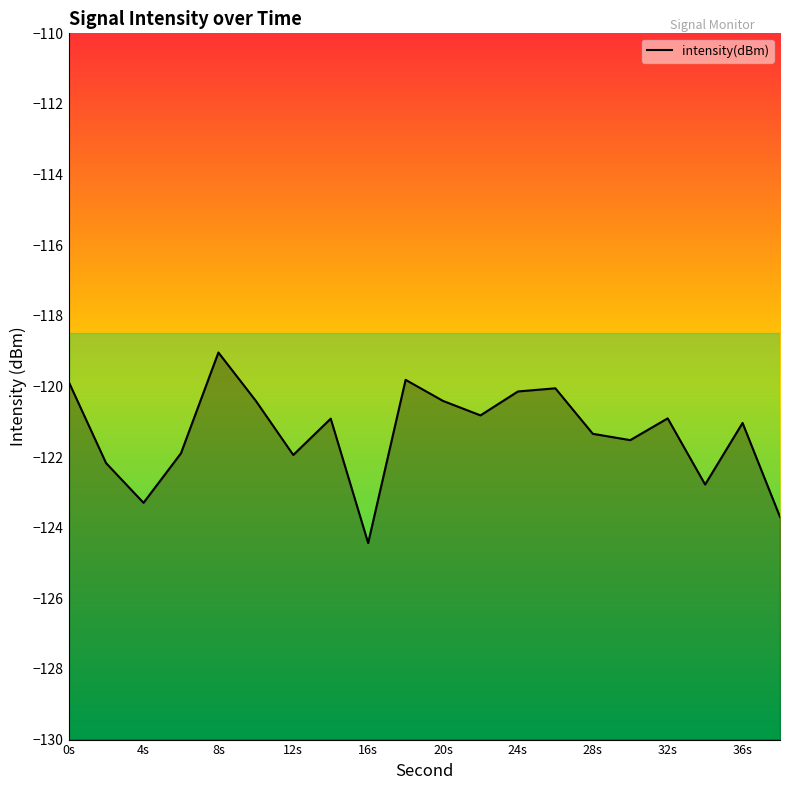

Reading left to right, list all the values displayed in this chart.

-119.9	-122.2	-123.3	-121.9	-119.0	-120.4	-121.9	-120.9	-124.4	-119.8	-120.4	-120.8	-120.1	-120.1	-121.3	-121.5	-120.9	-122.8	-121.0	-123.7